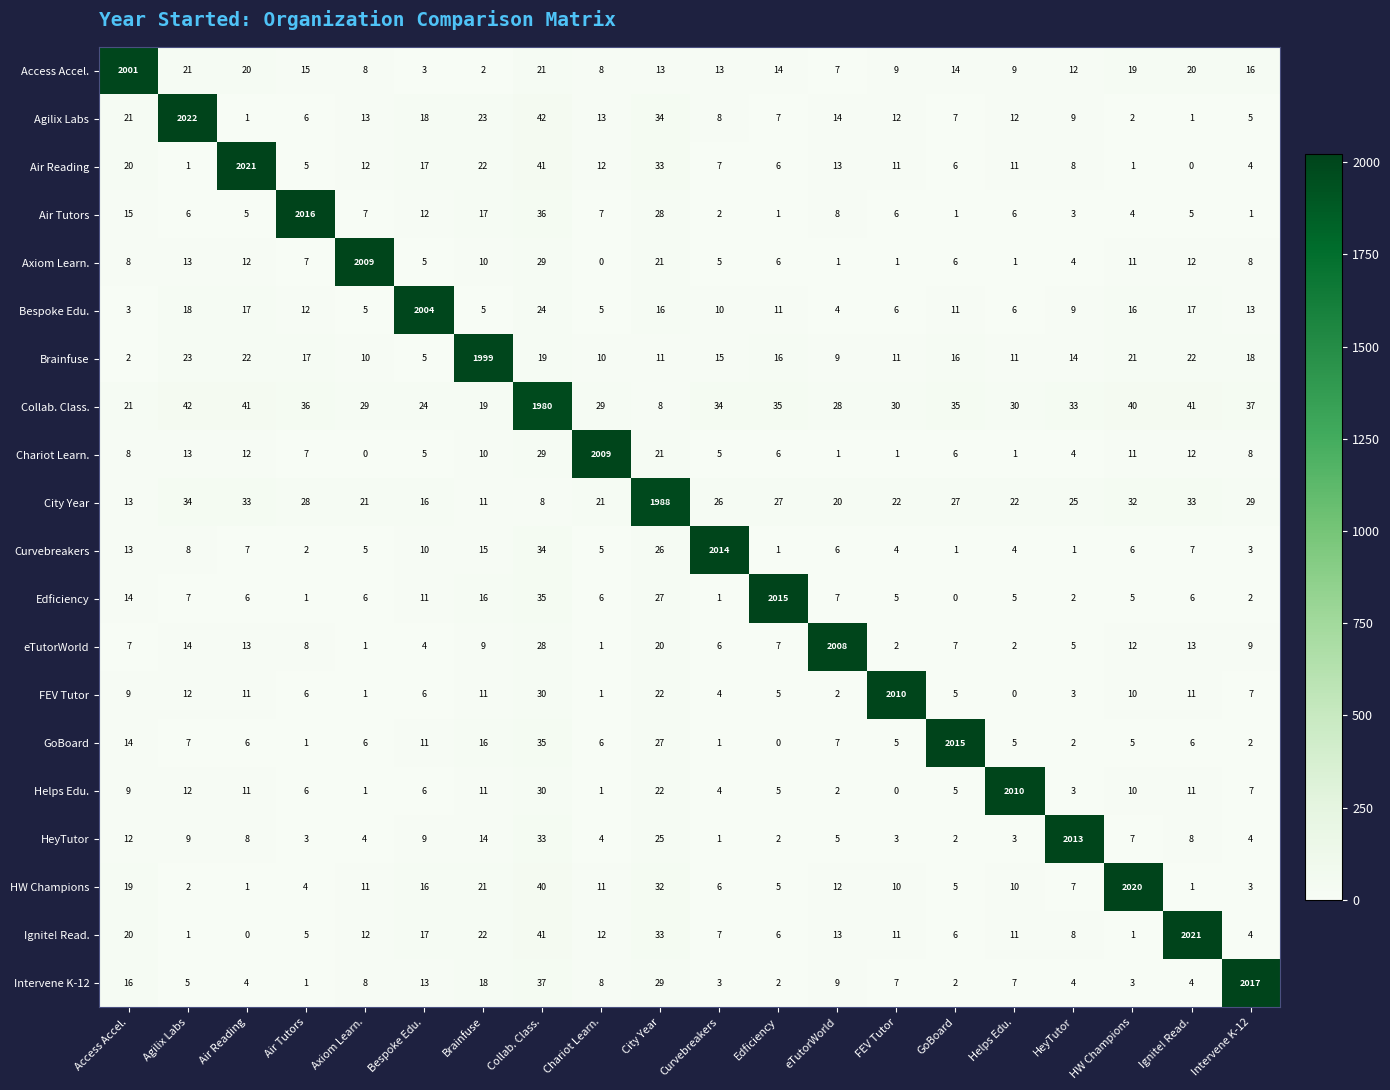

What is the difference between the Air Reading values at Collab. Class. and Ignite! Read.?

41